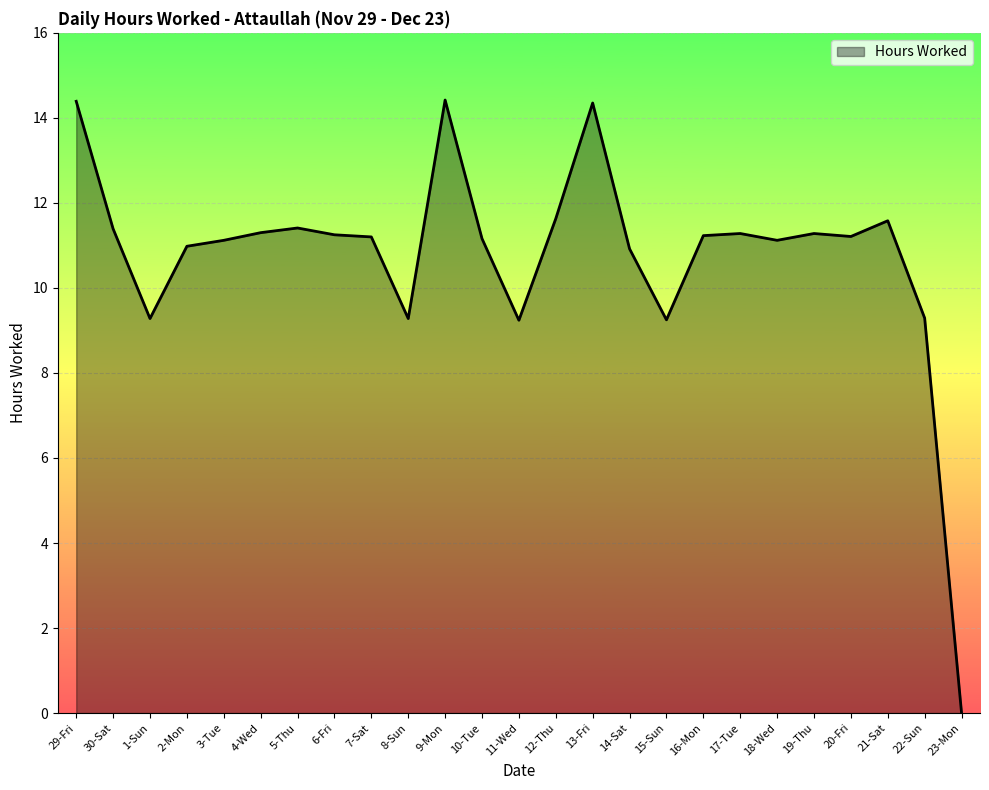

Does the chart have visible grid lines?

Yes